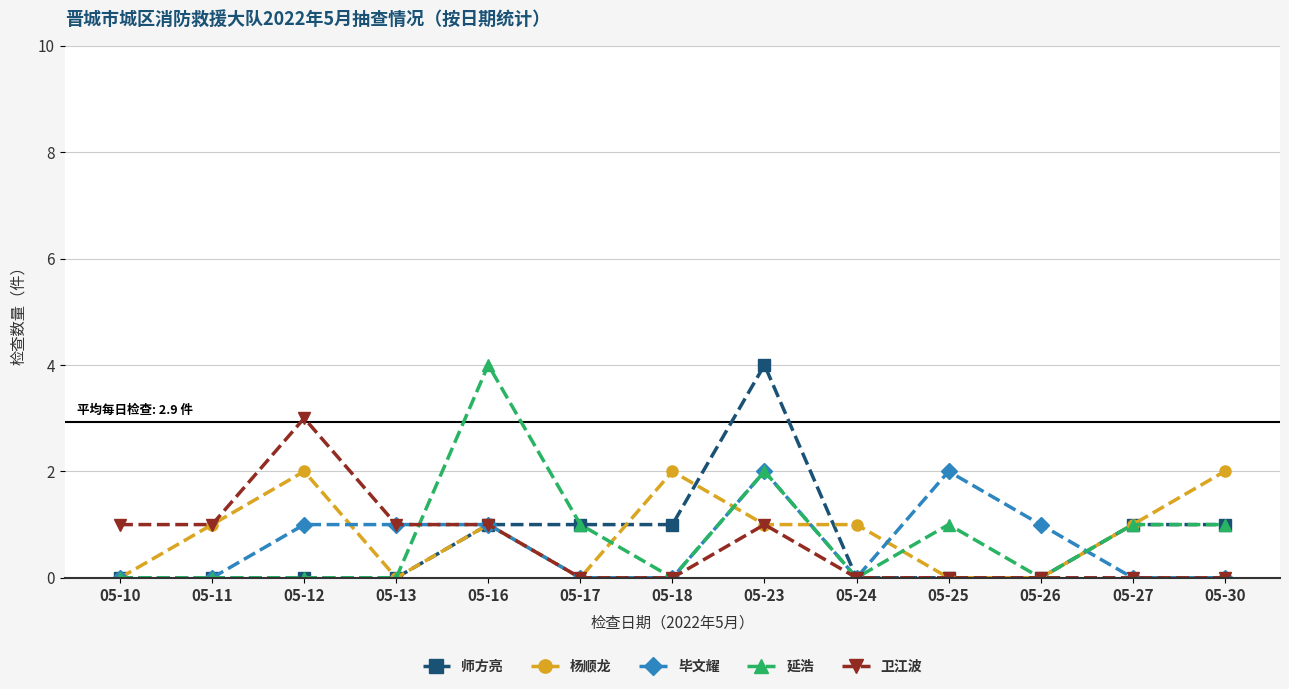

What is the sum of the 毕文耀 values at 05-27 and 05-16?

1